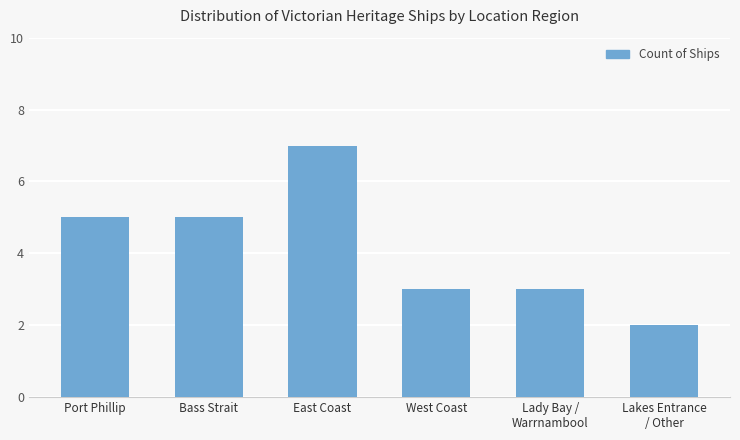

Between Bass Strait and East Coast, which is larger?

East Coast